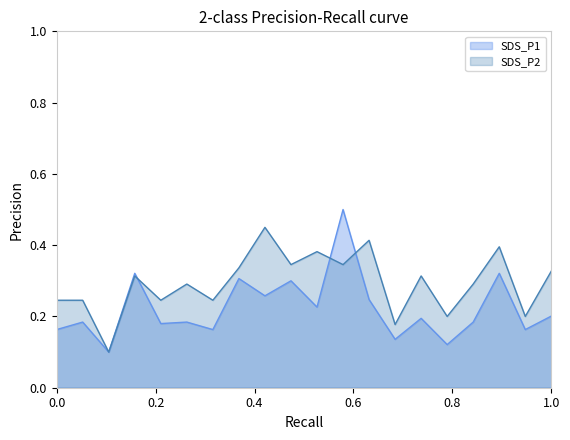

The SDS_P1 series shows 0.3 at 04:00. True or false?

True